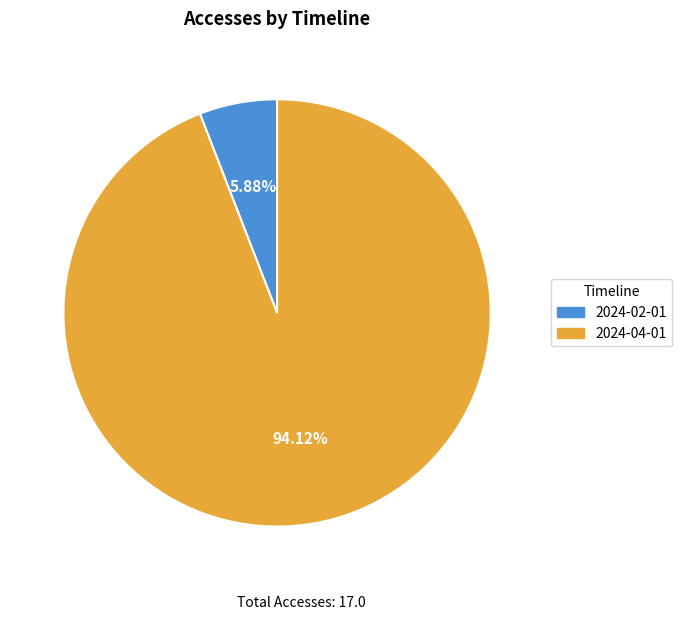

Count the number of slices in the pie.

2